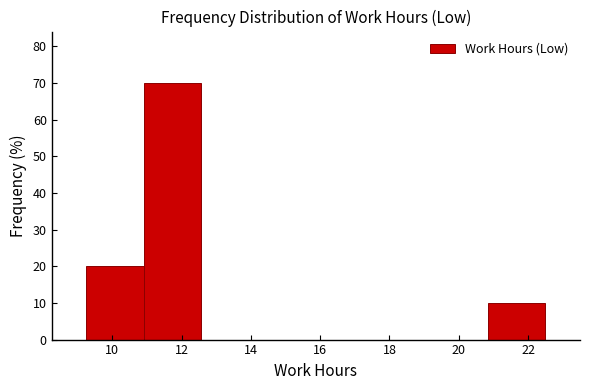

What is the height of the bar covering 20.8 to 22.6 on the x-axis? Neither the bar edges nor the heights are printed on the chart, so give them approximately, as read against the axes.

10